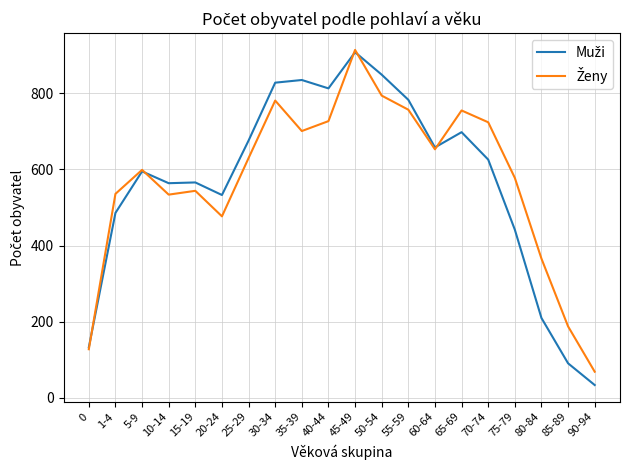

What is the smallest value displayed?

34